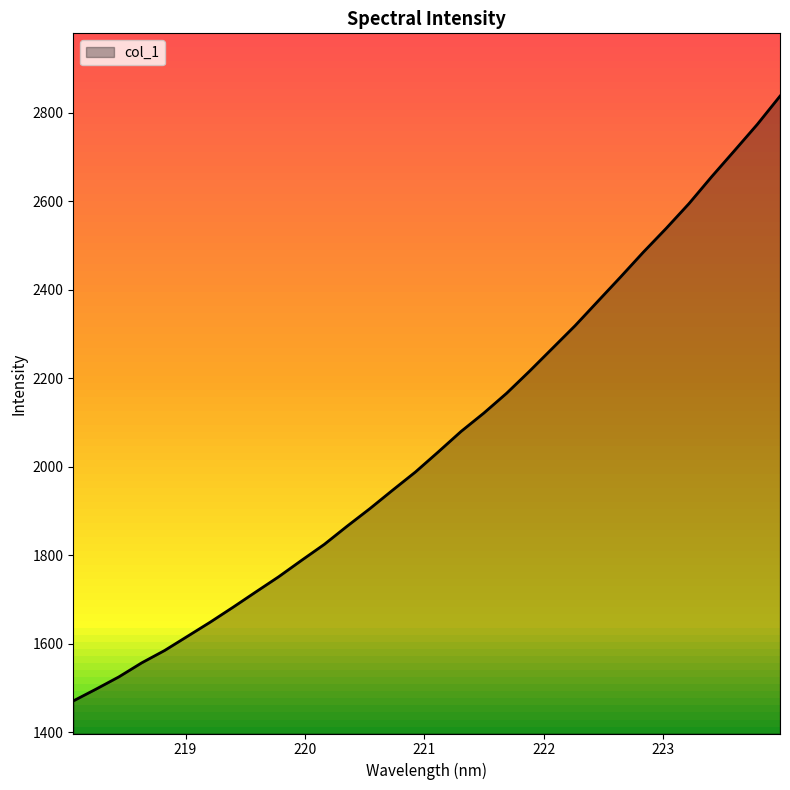

Does the chart display data point markers on the line(s)?

No